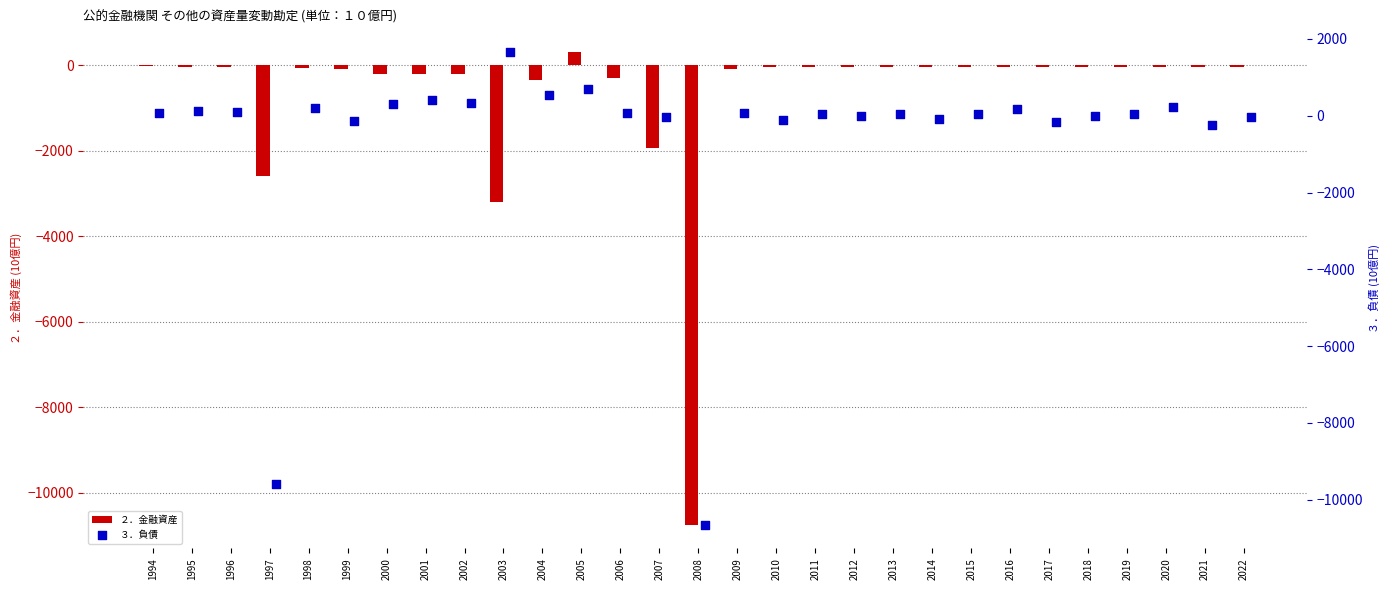

What is the sum of all ２．金融資産 values?

-20263.6